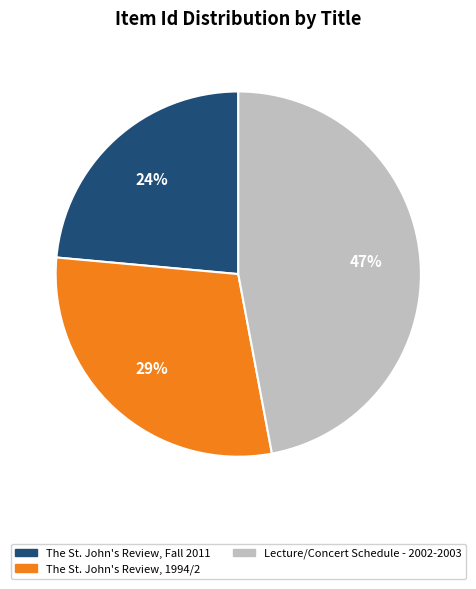

Which has a higher value, Lecture/Concert Schedule - 2002-2003 or The St. John's Review, Fall 2011?

Lecture/Concert Schedule - 2002-2003